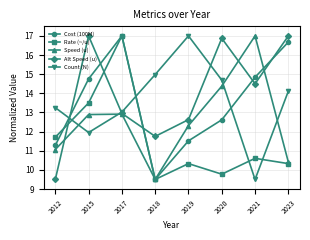

True or false: Rate (~/u) has a value of 9.5 at 2018.

True